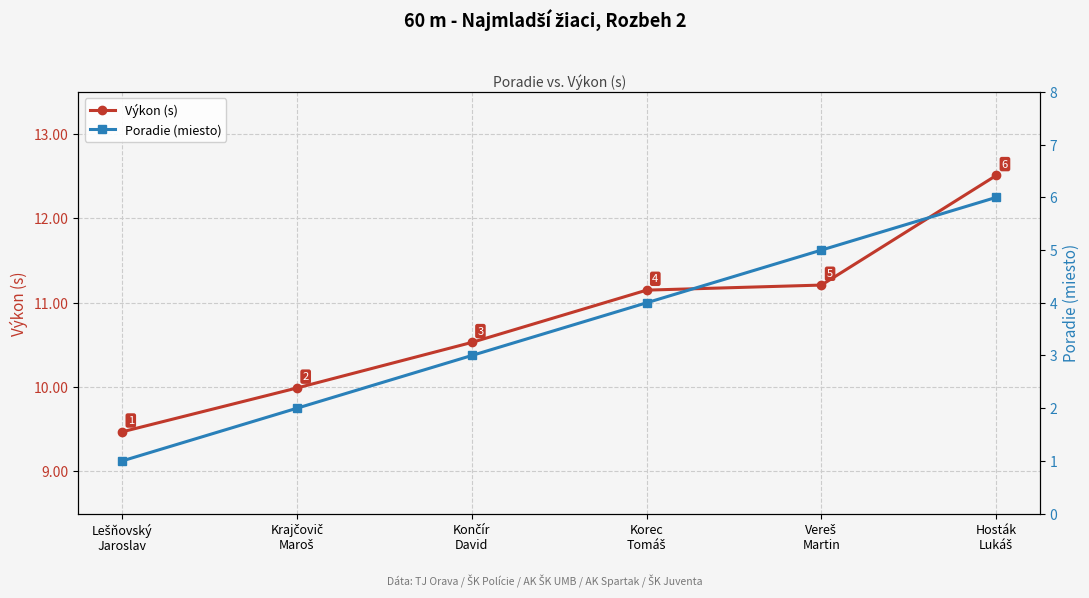

The Výkon (s) series shows 11.2 at Vereš
Martin. True or false?

True